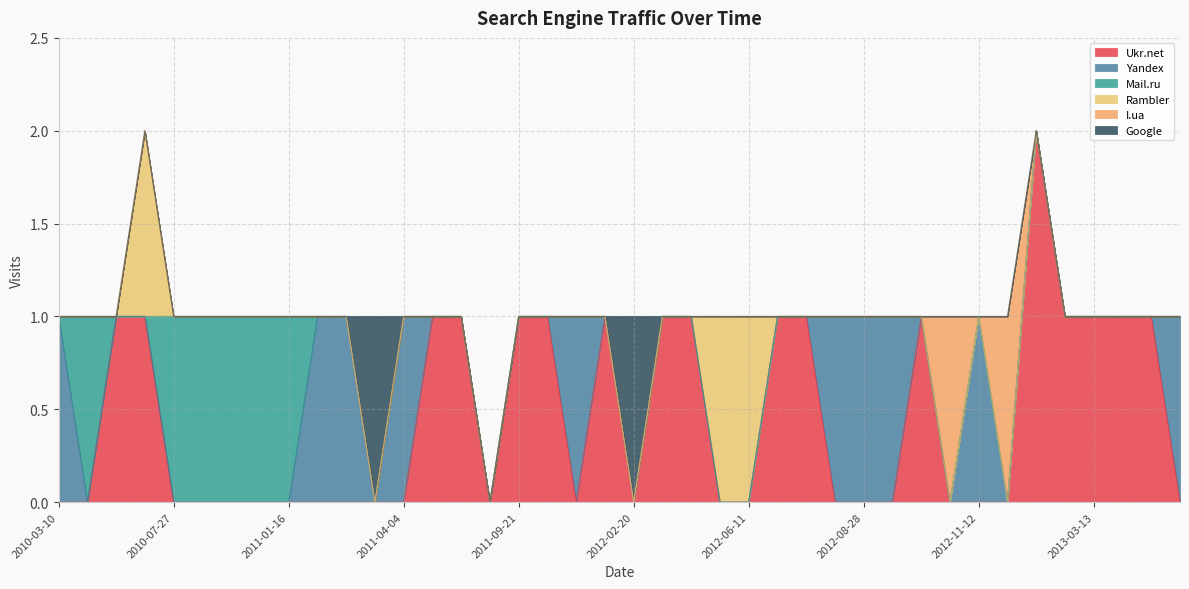

Rank the series at 2011-02-05 from highest to lowest value.

Yandex, Ukr.net, Mail.ru, Rambler, I.ua, Google